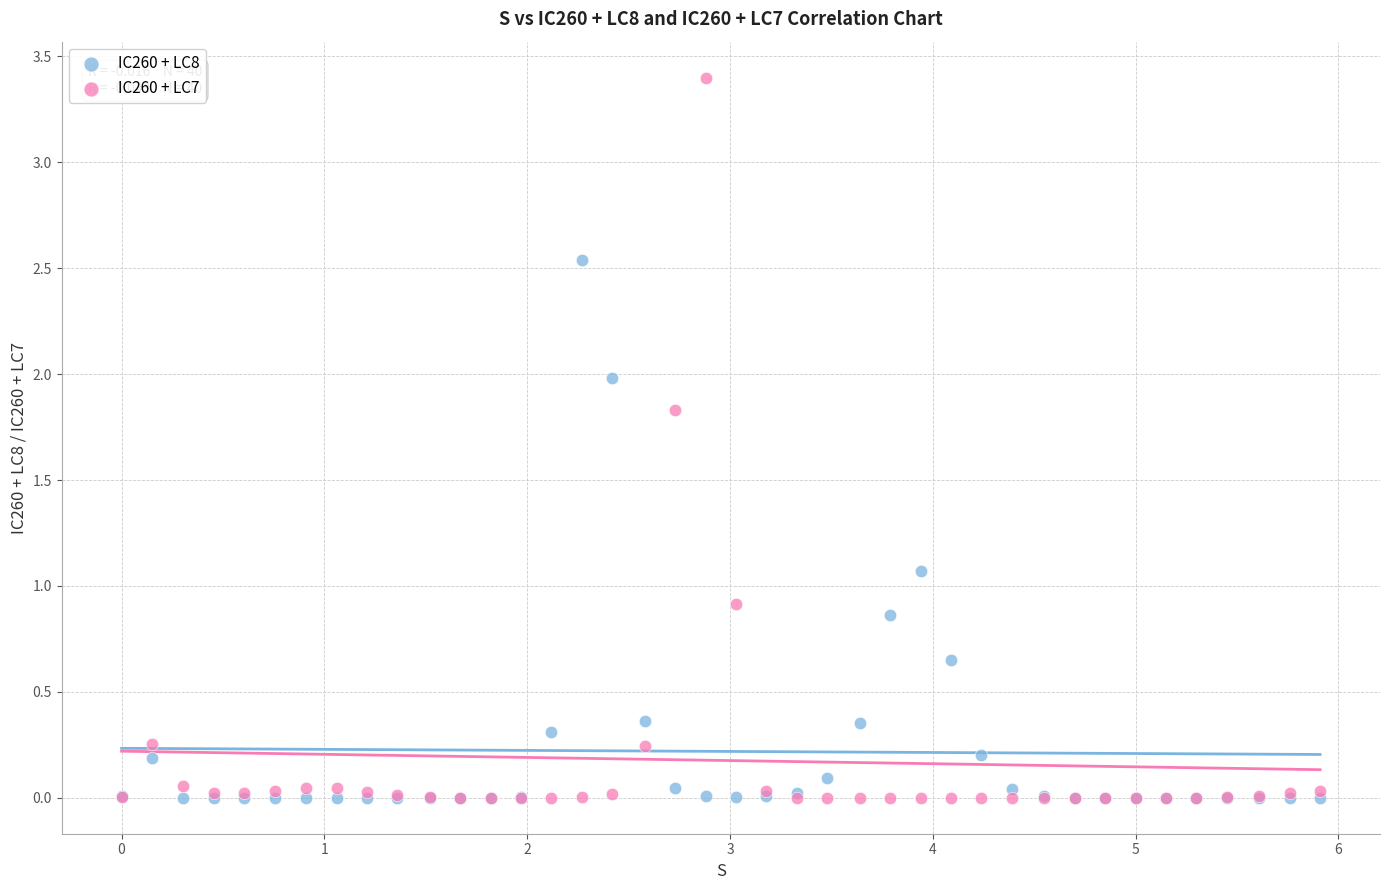

What are all the series names shown in the legend?

IC260 + LC8, IC260 + LC7